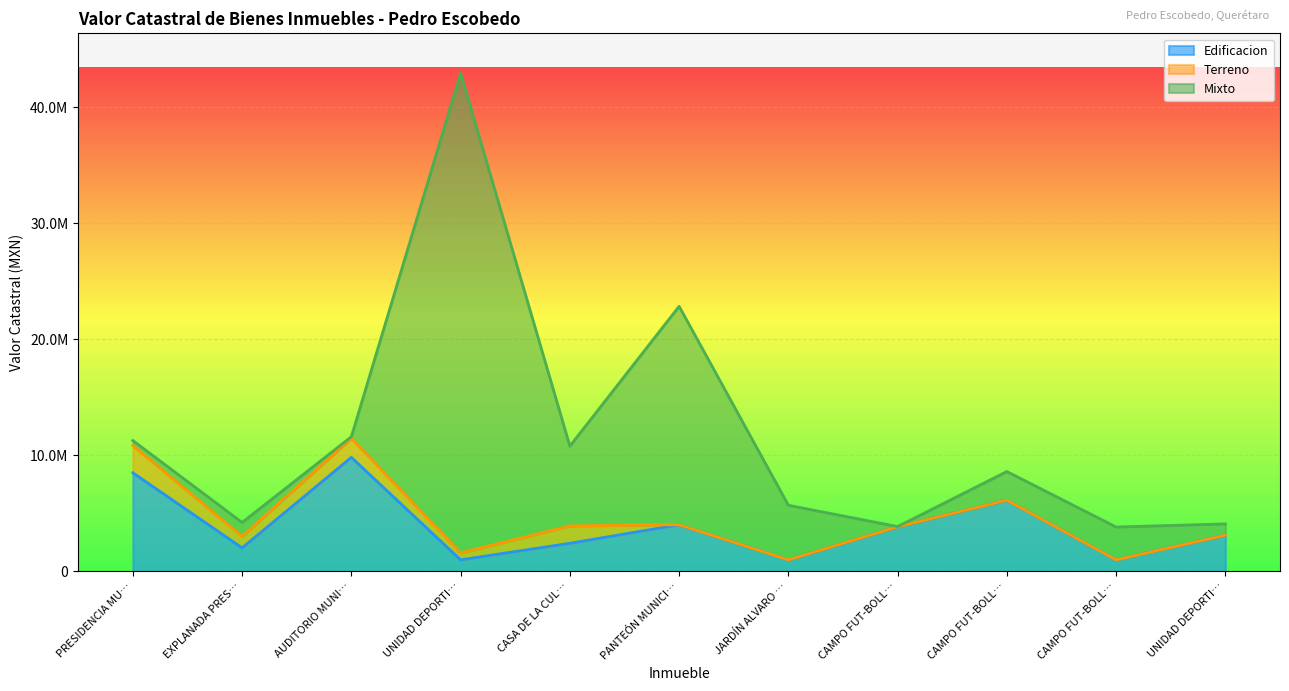

How many positive values does the Terreno series have?

5